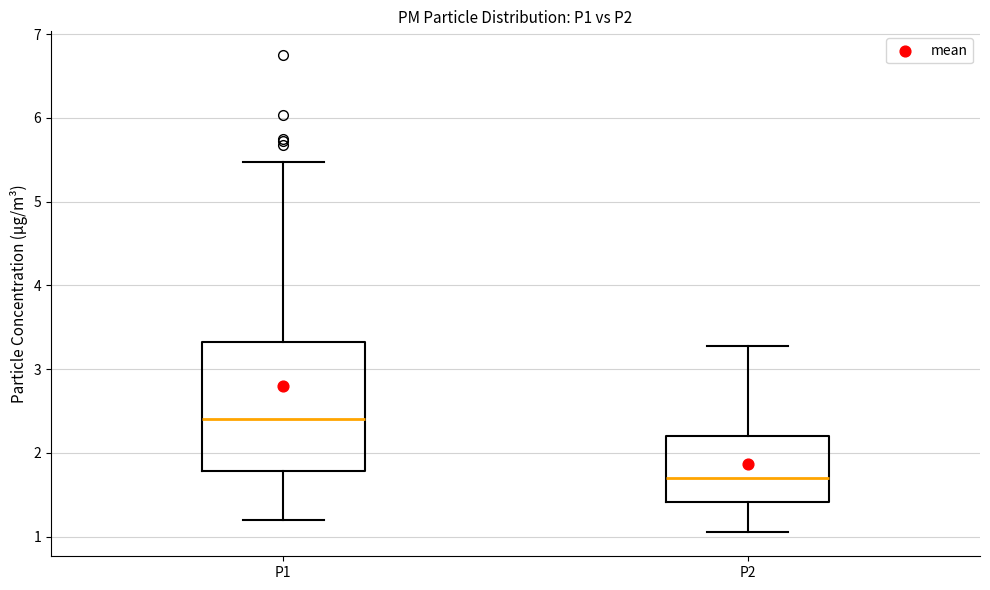

Where is the lower edge of the box for P1 on the y-axis? The values are not printed on the chart, so give them approximately, as read against the axis.

1.8